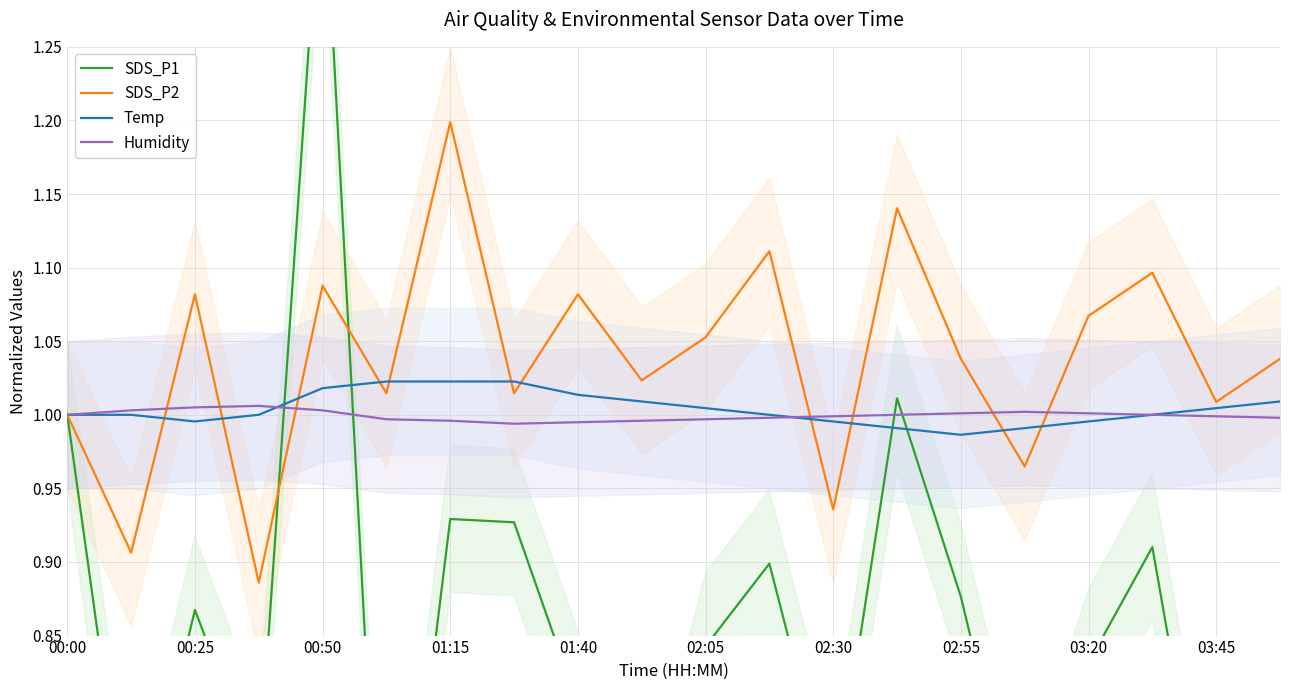

The SDS_P2 series shows 0.2 at 02:30. True or false?

False